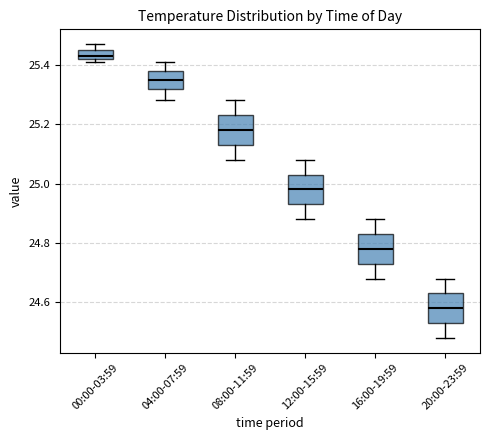

Where does the lower whisker of the box for 04:00-07:59 end on the y-axis? The values are not printed on the chart, so give them approximately, as read against the axis.

25.28